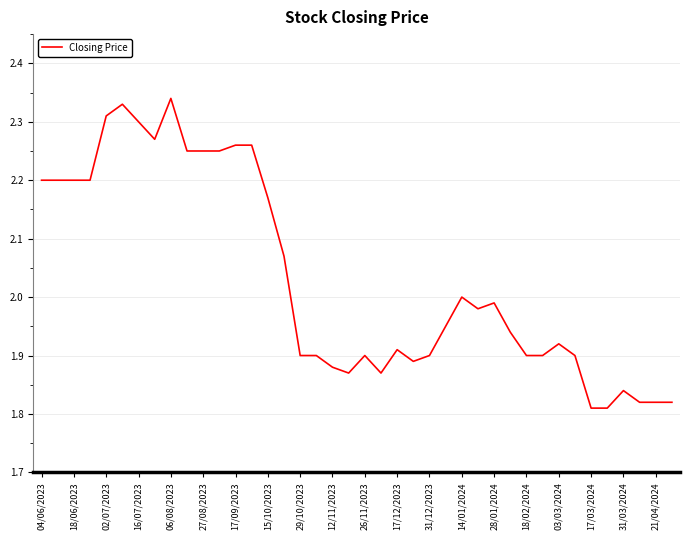

What is the difference between the maximum and minimum values?

0.5